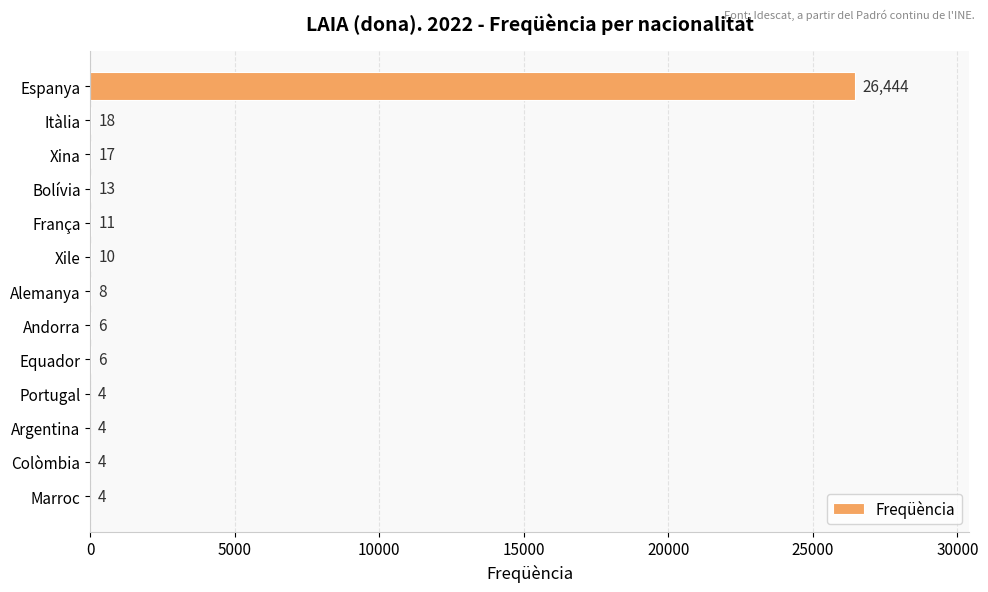

At which label is the value closest to 13224?

Itàlia